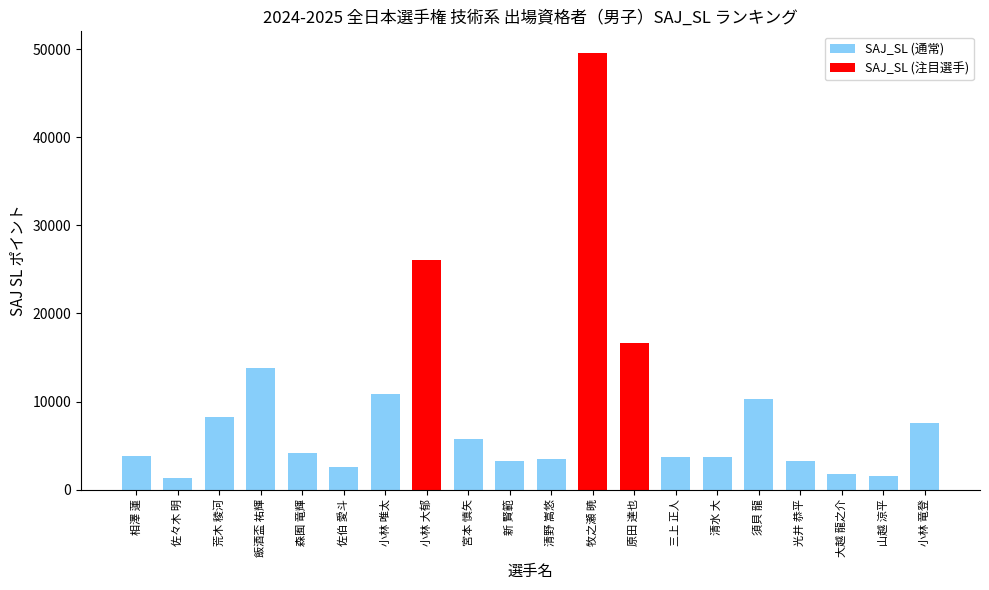

What is the change in value from 小林 大郁 to 山越 涼平?

-24438